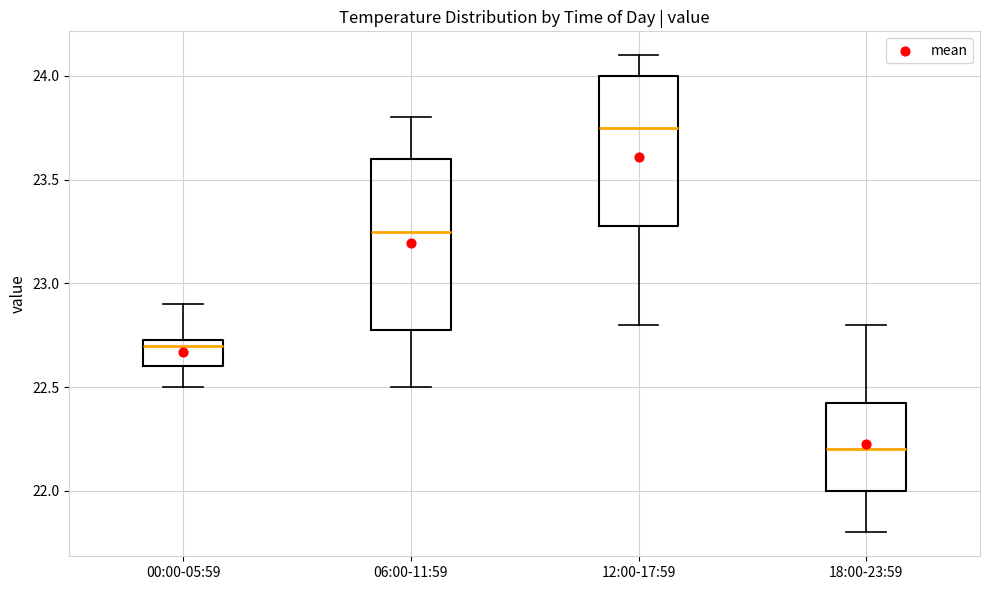

Which box's median line is the lowest?

18:00-23:59